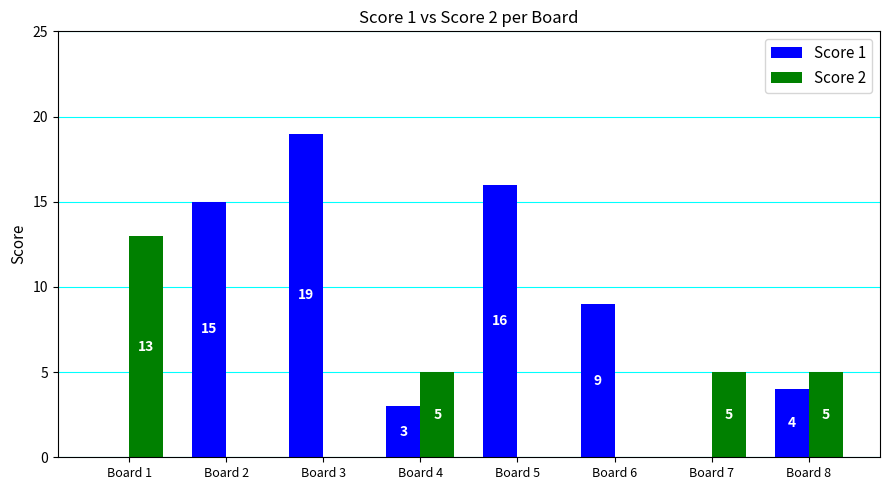

Which series has the largest total across all categories?

Score 1